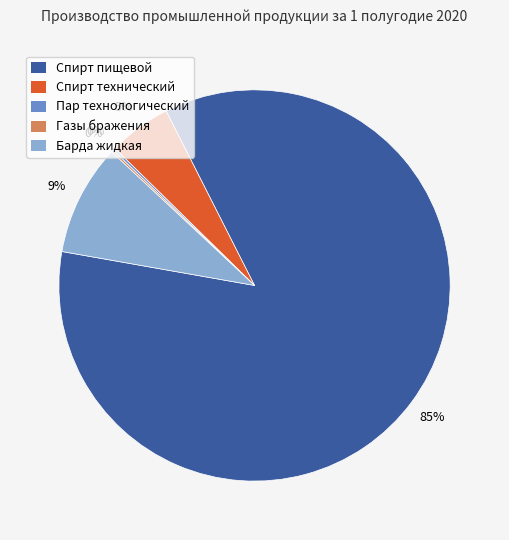

Is there a majority slice in this chart?

Yes